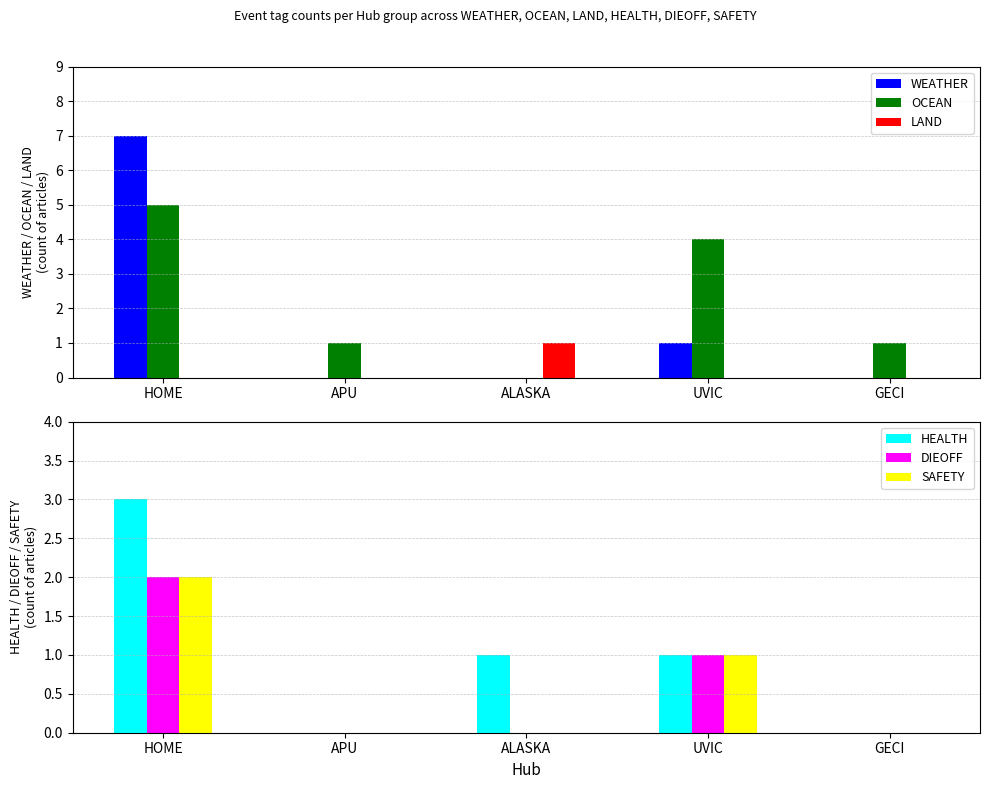

Does the chart contain any negative values?

No